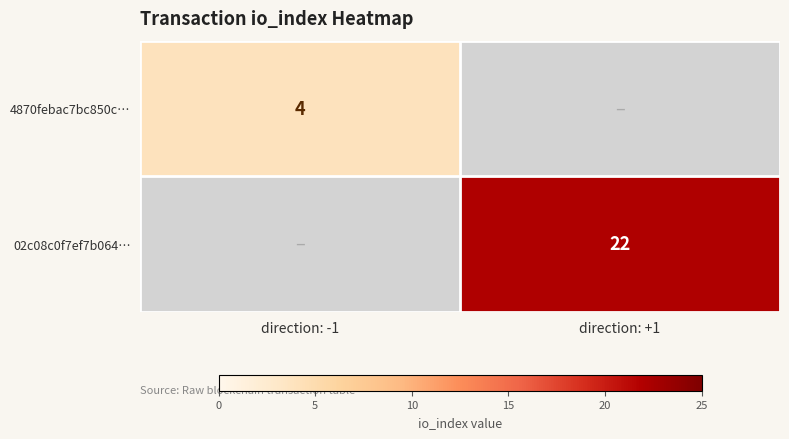

True or false: 4870febac7bc850c… has a value of 1 at direction: -1.

False